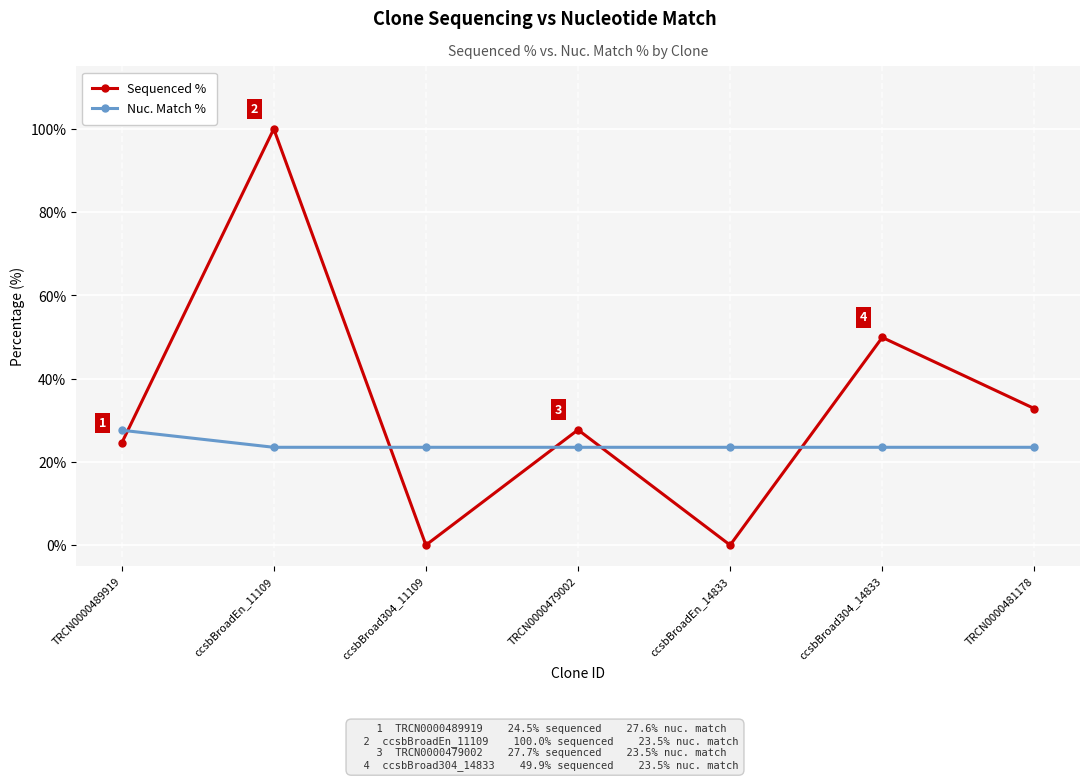

Which series has the widest spread of values?

Sequenced %